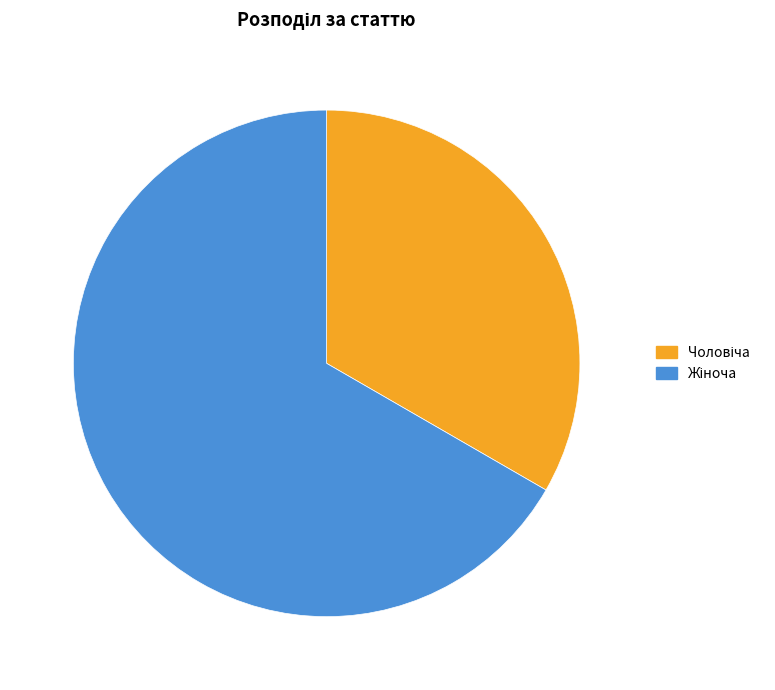

Does any single category account for the majority?

Yes